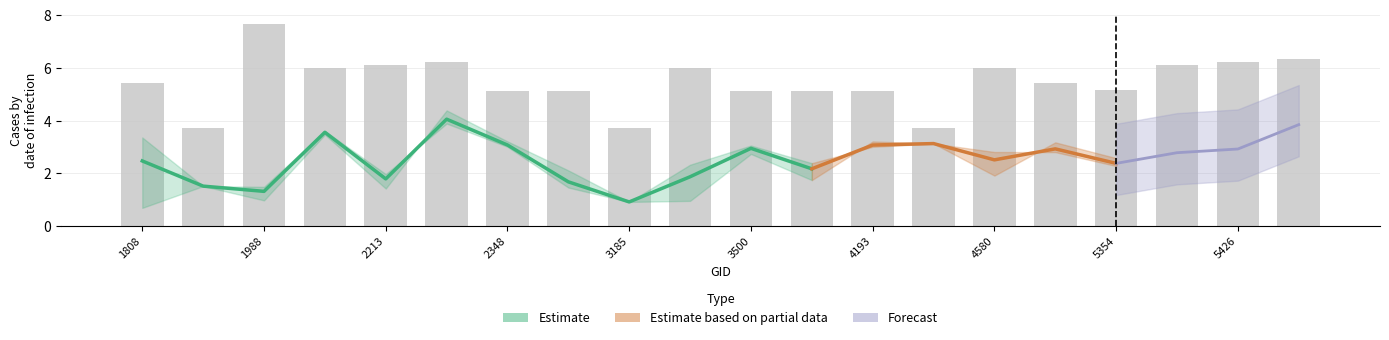

Reading left to right, what are all the values shown in this chart?

rade9_aggzone_norm: 1808=2.5	1925=1.5	1988=1.3	2051=3.6	2213=1.8	2249=4.1	2348=3.1	2960=1.7	3185=0.9	3266=1.9	3500=2.9	4157=2.2	4193=3.1	4445=3.1	4580=2.5	5318=2.9	5354=2.4	5390=2.8	5426=2.9	5444=3.8
rade9_mult_nadir_norm: 1808=0.7	1925=1.5	1988=1.0	2051=3.5	2213=1.4	2249=4.4	2348=3.2	2960=2.1	3185=0.9	3266=1.0	3500=2.7	4157=1.7	4193=3.2	4445=3.1	4580=1.9	5318=3.2	5354=2.6	5390=2.6	5426=2.1	5444=3.9
dnbrad: 1808=1.0	1925=1.5	1988=2.0	2051=5.6	2213=2.3	2249=7.3	2348=4.4	2960=2.9	3185=0.9	3266=1.5	3500=3.8	4157=2.4	4193=4.4	4445=3.1	4580=3.1	5318=4.6	5354=3.6	5390=4.3	5426=3.6	5444=6.7
rade9_bin_mdn: 1808=5.4	1925=3.7	1988=7.7	2051=6.0	2213=6.1	2249=6.2	2348=5.1	2960=5.1	3185=3.7	3266=6.0	3500=5.1	4157=5.1	4193=5.1	4445=3.7	4580=6.0	5318=5.4	5354=5.2	5390=6.1	5426=6.2	5444=6.3